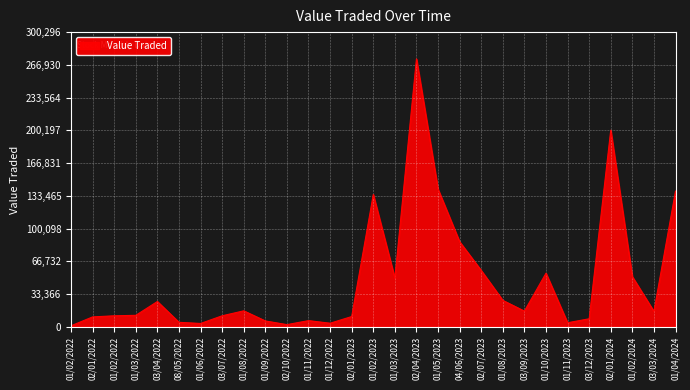

Which label corresponds to the smallest value in the chart?

01/02/2022